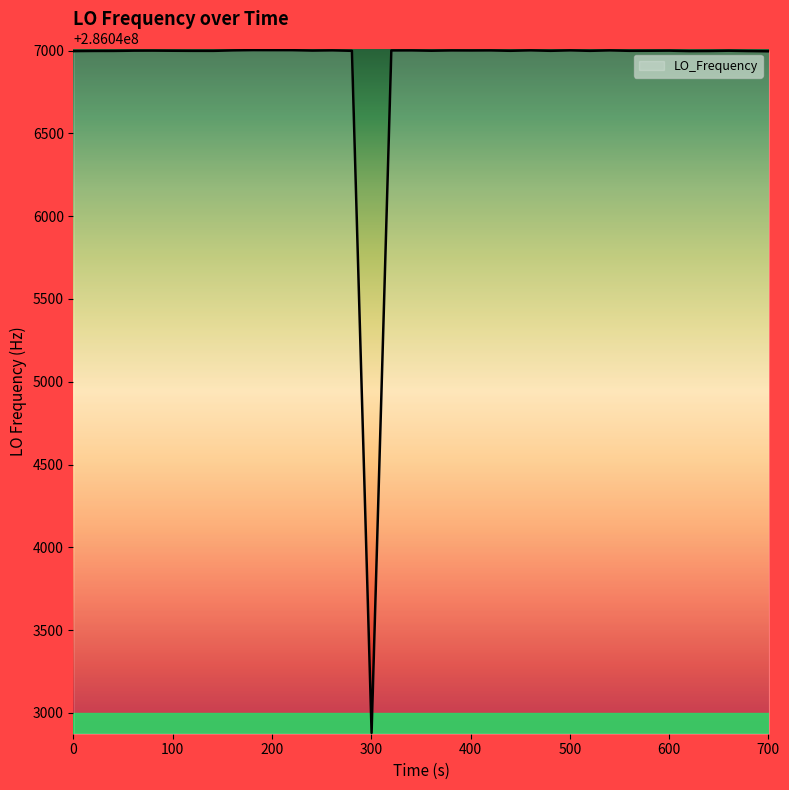

What is the difference between the maximum and minimum values?

4123.1